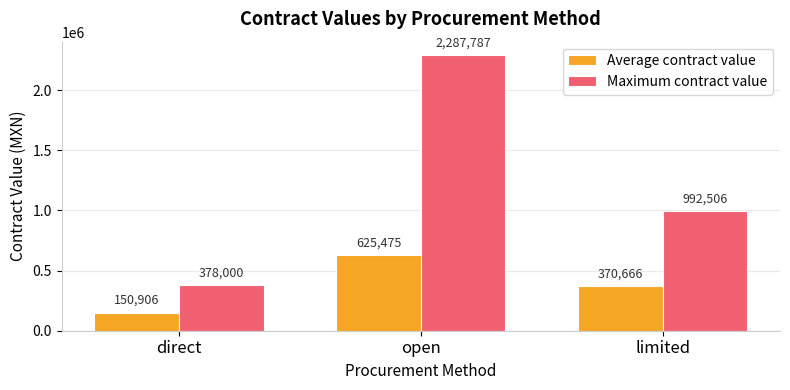

At open, list the series in order from largest to smallest.

Maximum contract value, Average contract value